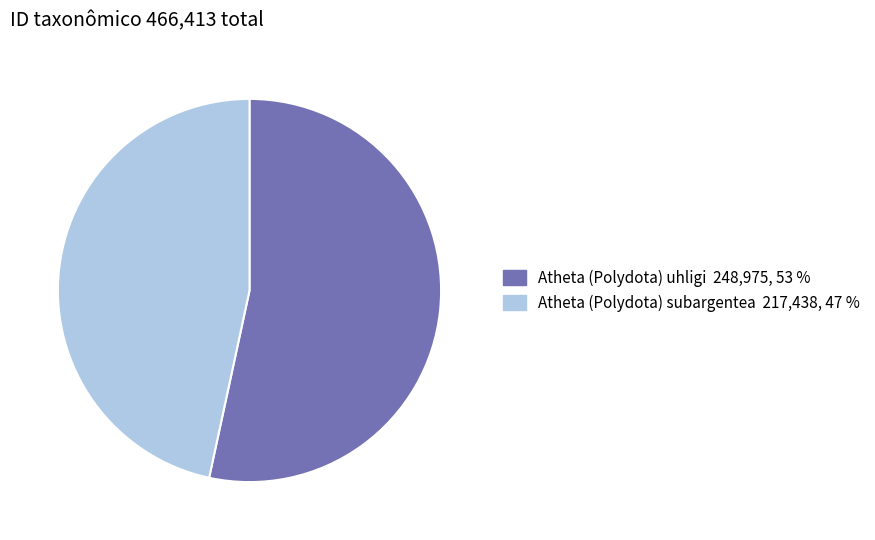

Rank the categories by value from highest to lowest.

Atheta (Polydota) uhligi, Atheta (Polydota) subargentea